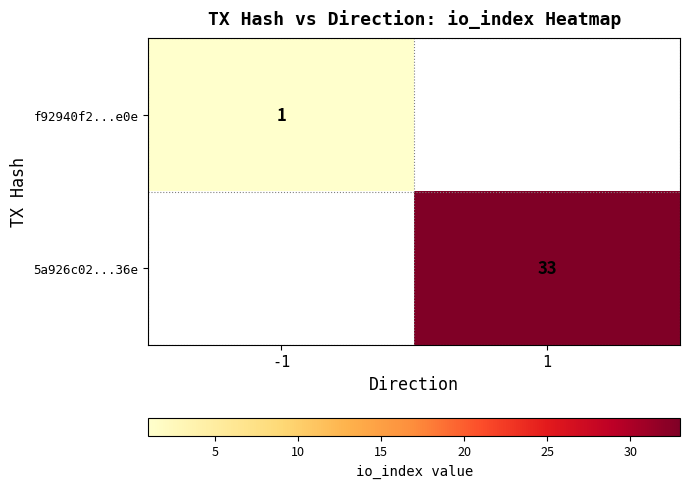

What is the minimum value shown in the chart?

1.0